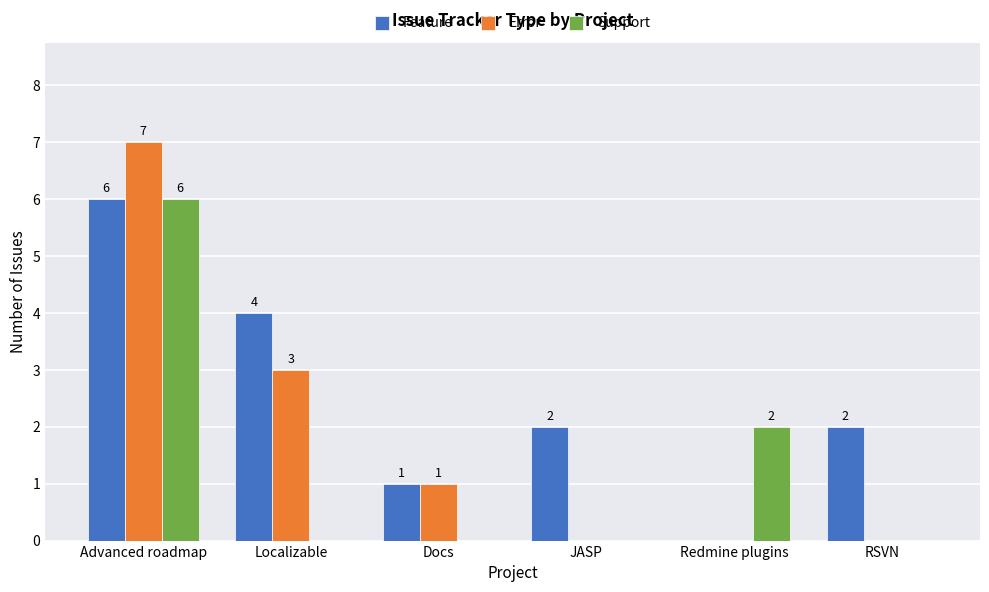

True or false: Error has a value of 3 at RSVN.

False